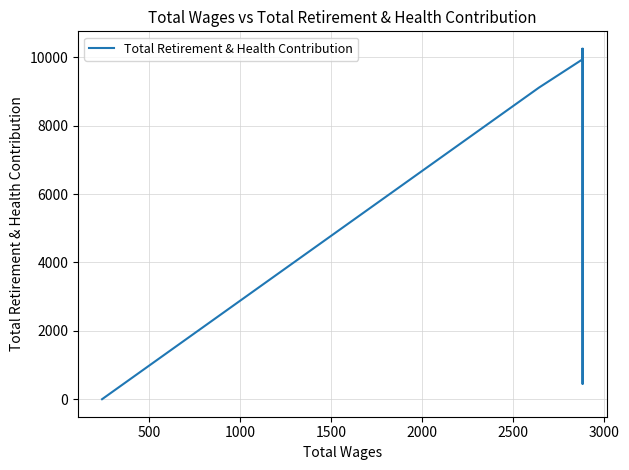

What is the difference between the maximum and minimum values?

10251